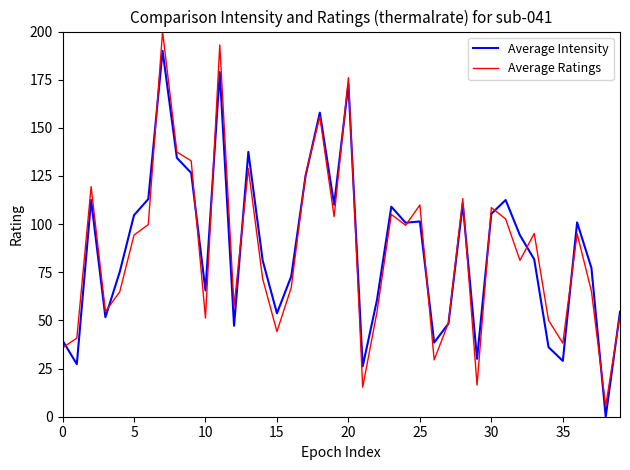

Which series has the widest spread of values?

Average Ratings